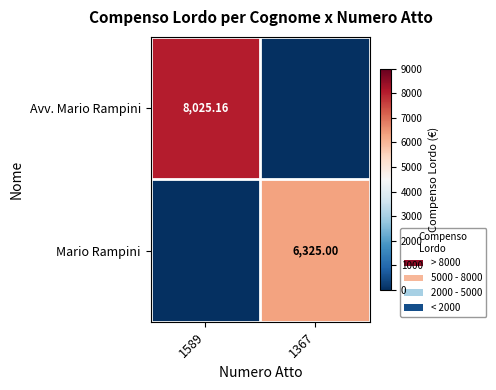

What is the total value across all series at 1367?

6325.0